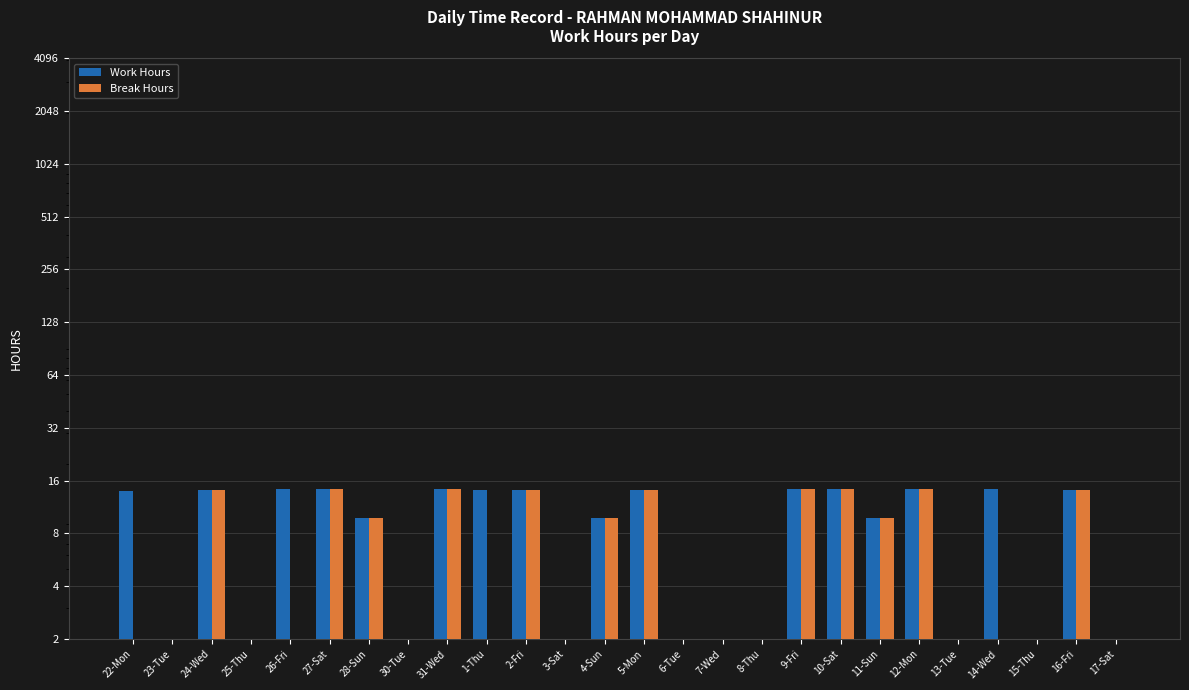

What is the difference between the highest and lowest values at 1-Thu?

14.2